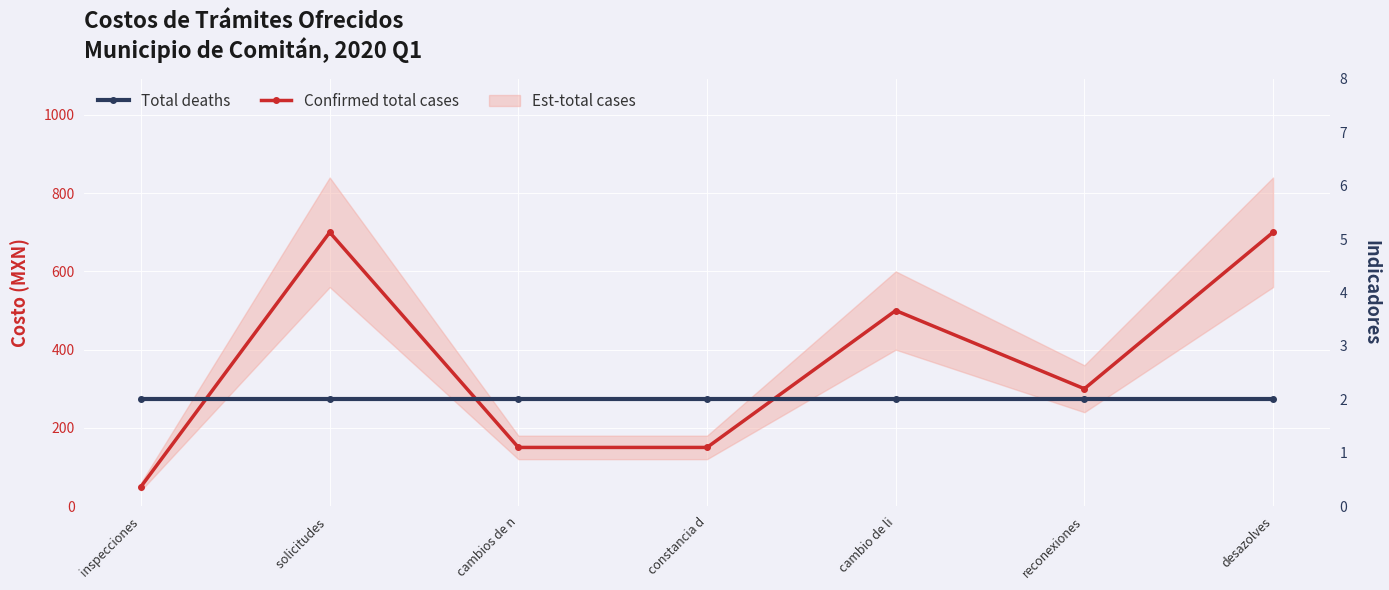

What position from the left is reconexiones?

6